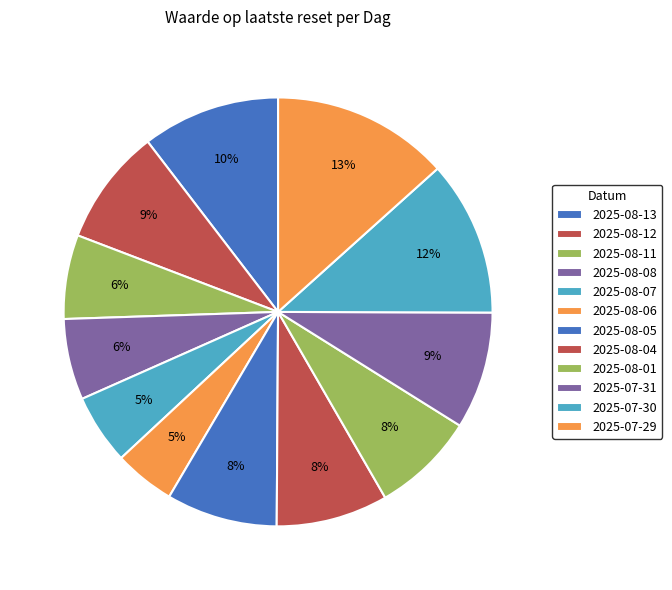

To the nearest percent, what percentage of the pie is 2025-08-13?

10%